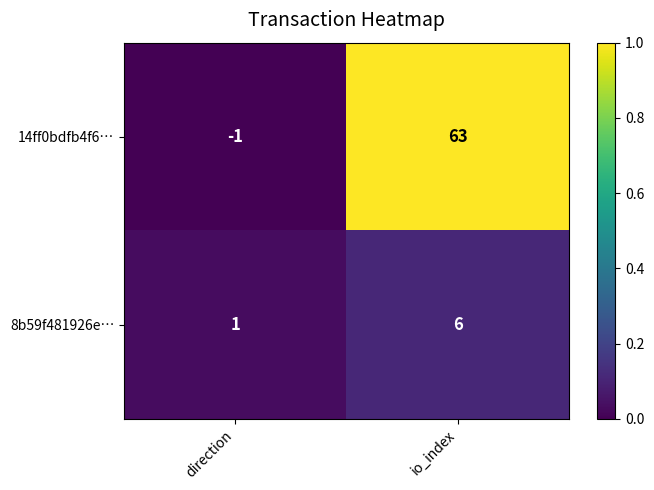

How many data points does each series have?

2